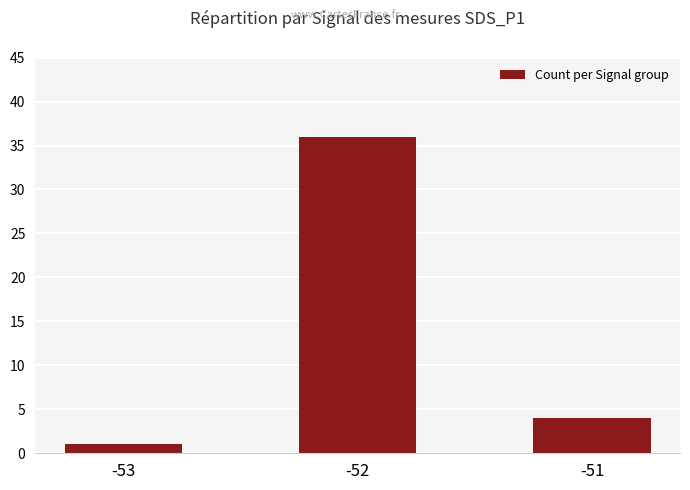

What is the maximum value shown in the chart?

36